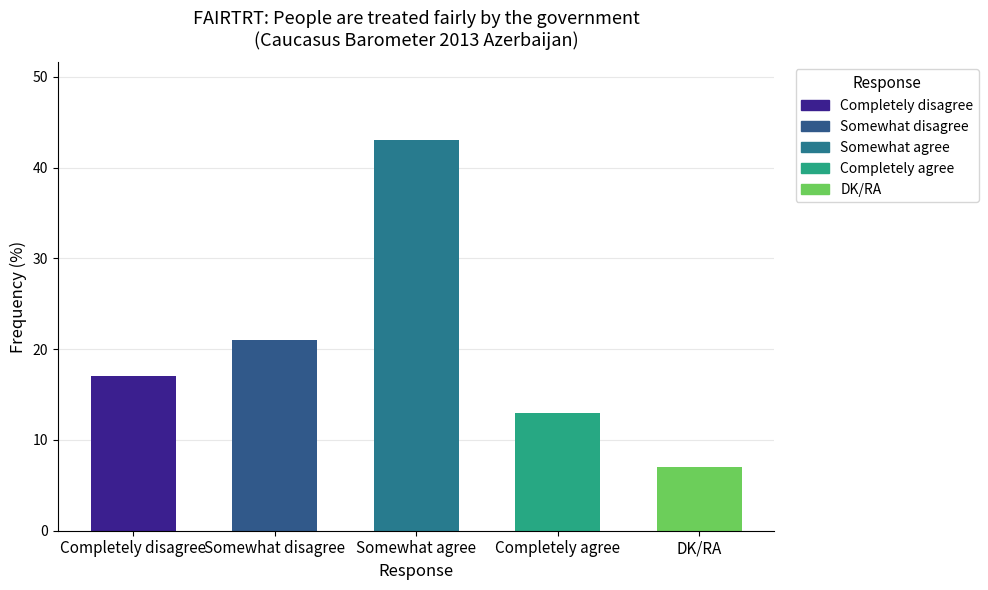

At which category does the chart reach its peak across all series?

Somewhat agree